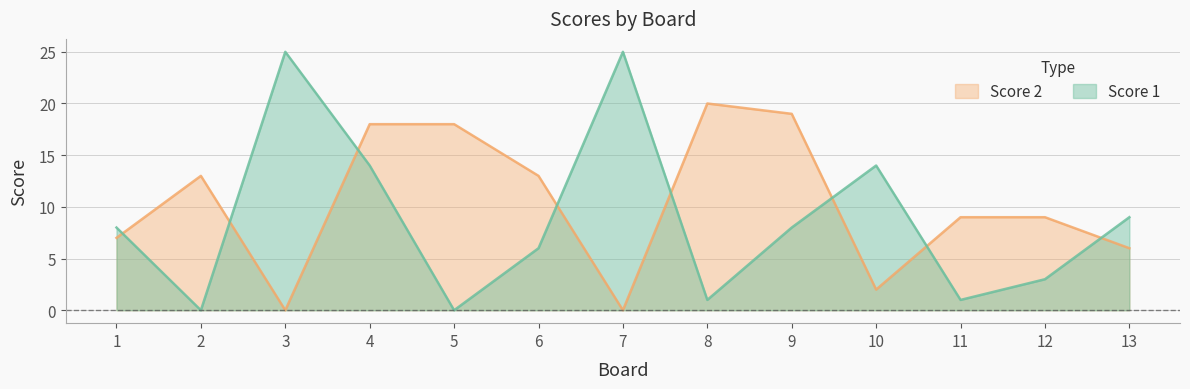

What are all the series names shown in the legend?

Score 2, Score 1